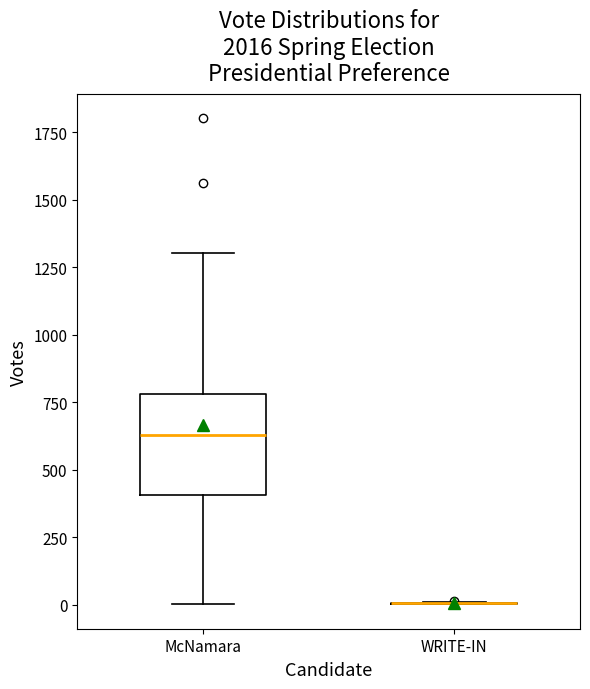

Reading left to right, read every box against the y-axis: the position of its median line, the range the box covers, and the ends of its whiskers. The values are not printed on the chart, so give them approximately, as read against the axis.

McNamara: median 650, box 400 to 800, whiskers 0 to 1300
WRITE-IN: box collapsed to a line at 0, whiskers 0 to 0